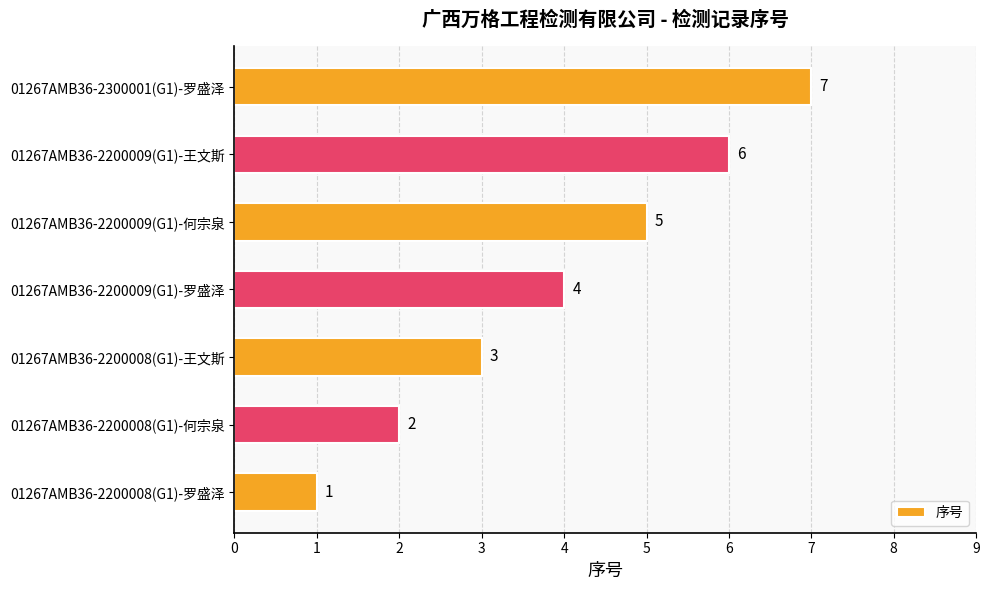

Rank the categories by value from highest to lowest.

01267AMB36-2300001(G1)-罗盛泽, 01267AMB36-2200009(G1)-王文斯, 01267AMB36-2200009(G1)-何宗泉, 01267AMB36-2200009(G1)-罗盛泽, 01267AMB36-2200008(G1)-王文斯, 01267AMB36-2200008(G1)-何宗泉, 01267AMB36-2200008(G1)-罗盛泽